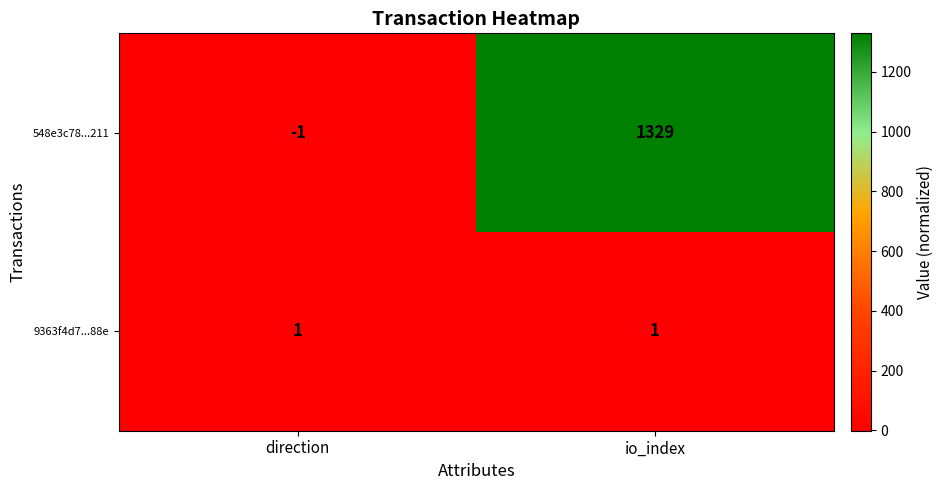

What is the difference between the 548e3c78...211 values at io_index and direction?

1330